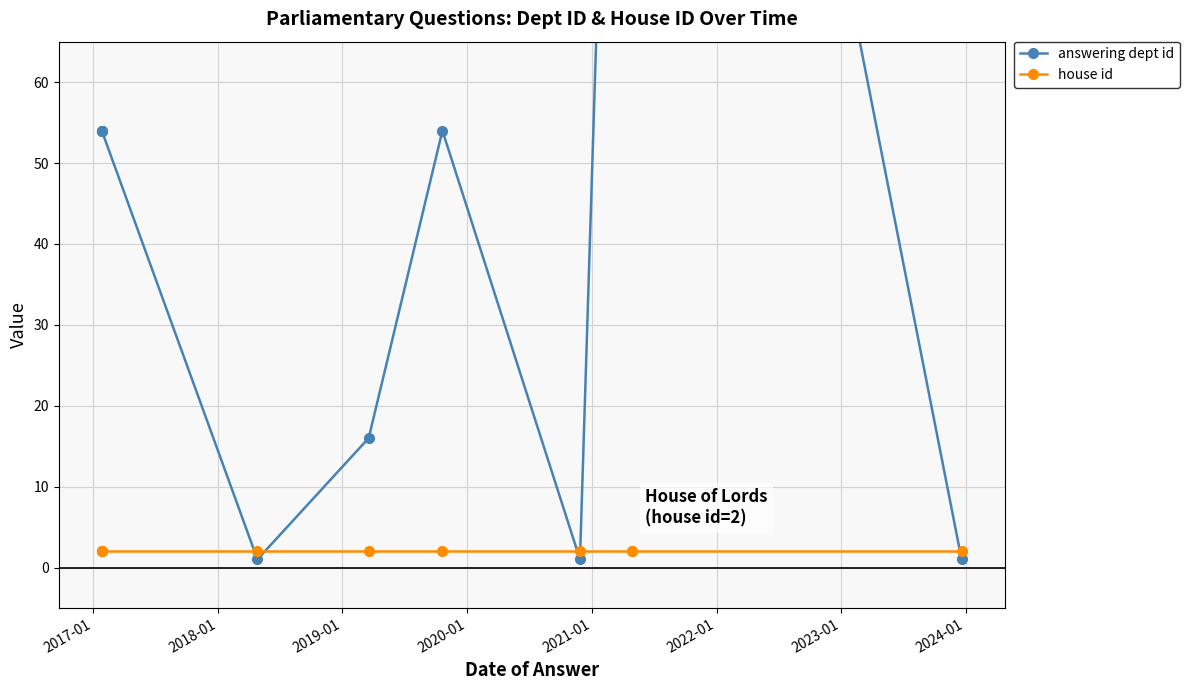

How many lines are shown in the chart?

2